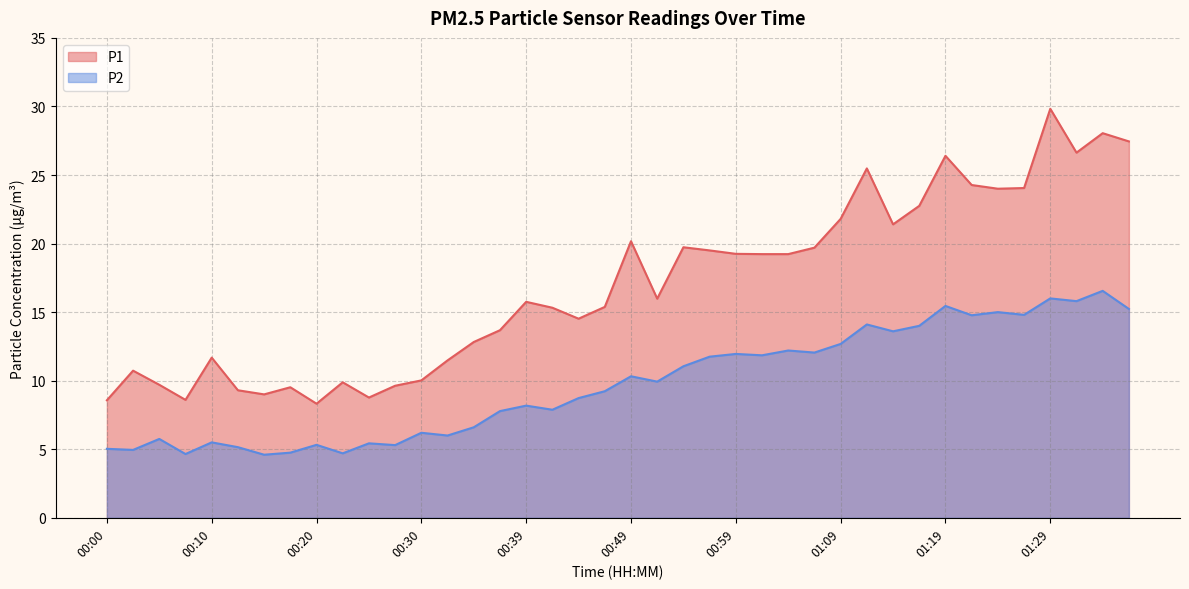

Which series changed the most between 00:22 and 01:09?

P1